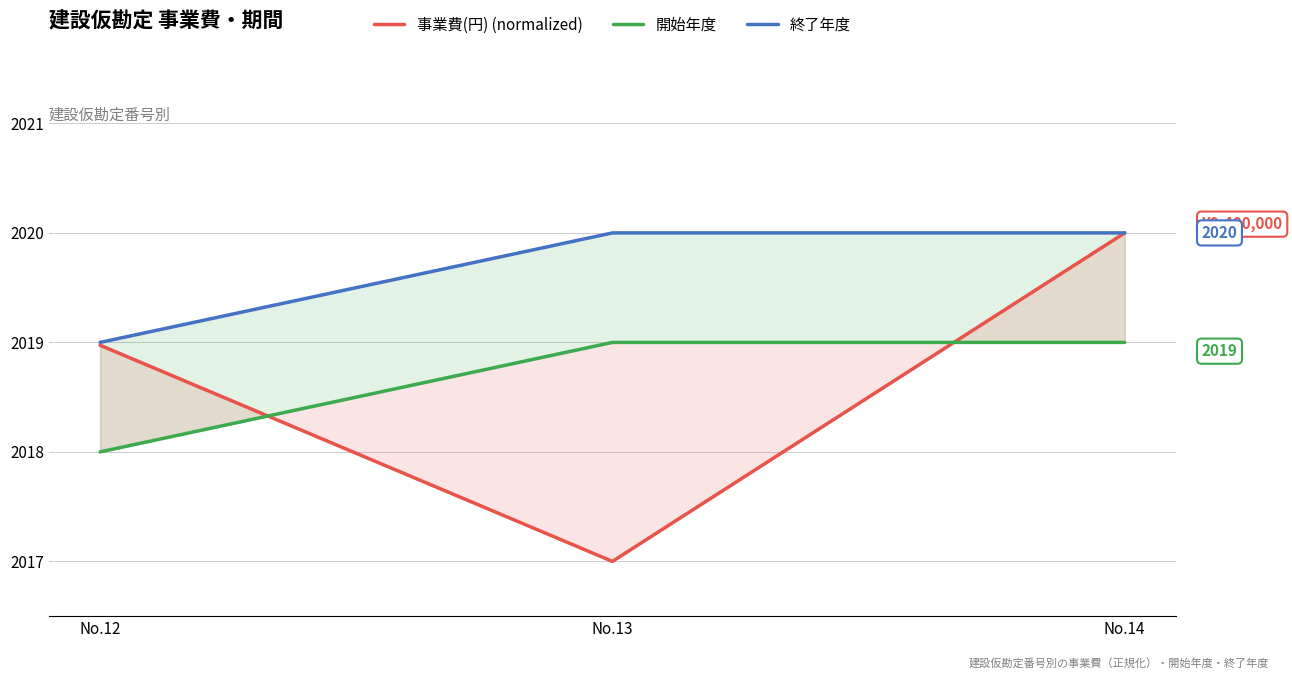

Which category has the lowest value in the 開始年度 series?

No.12